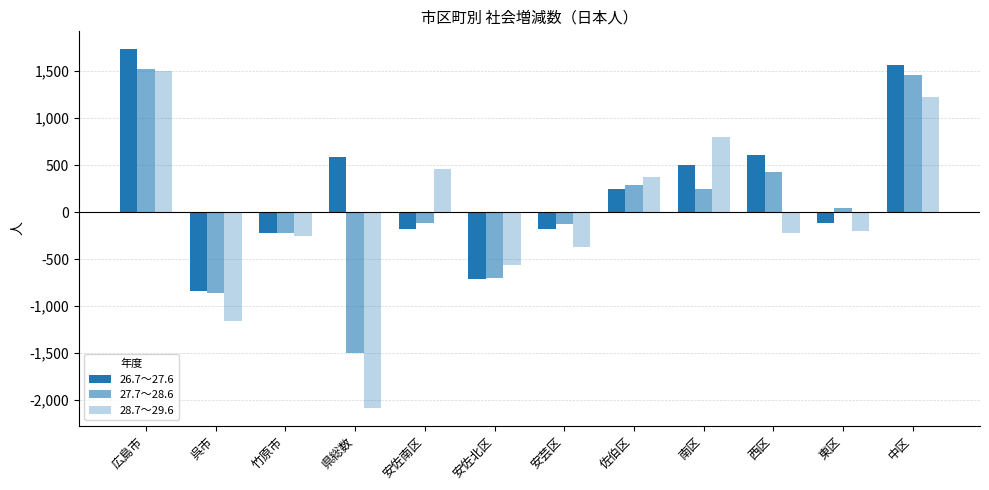

How many bars are there in total?

36